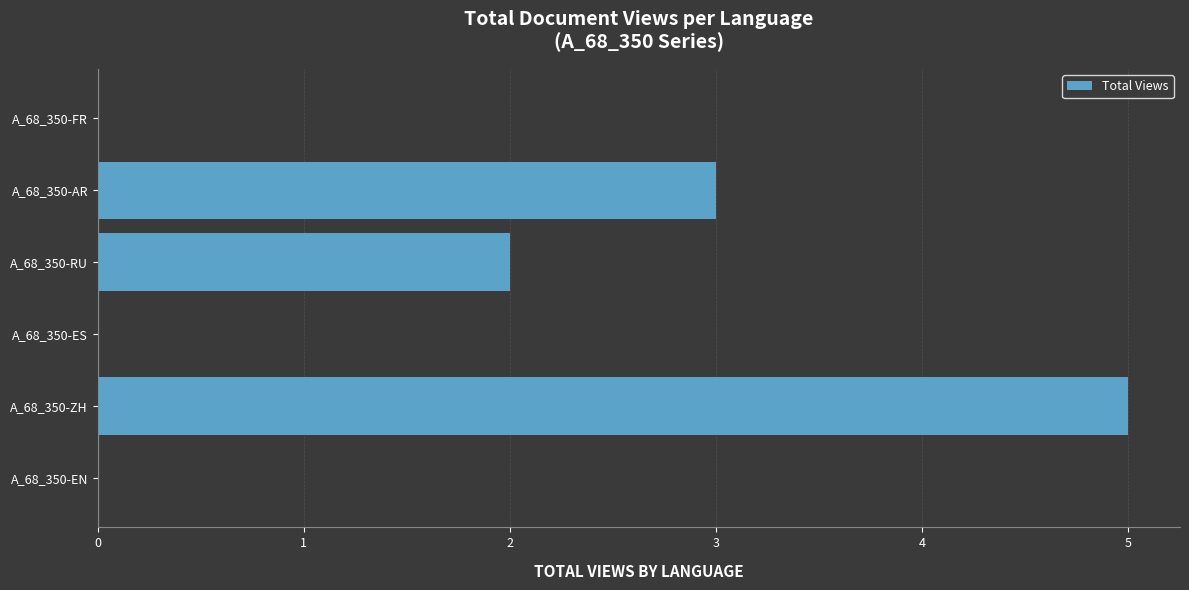

How many values are between 0 and 3?

5